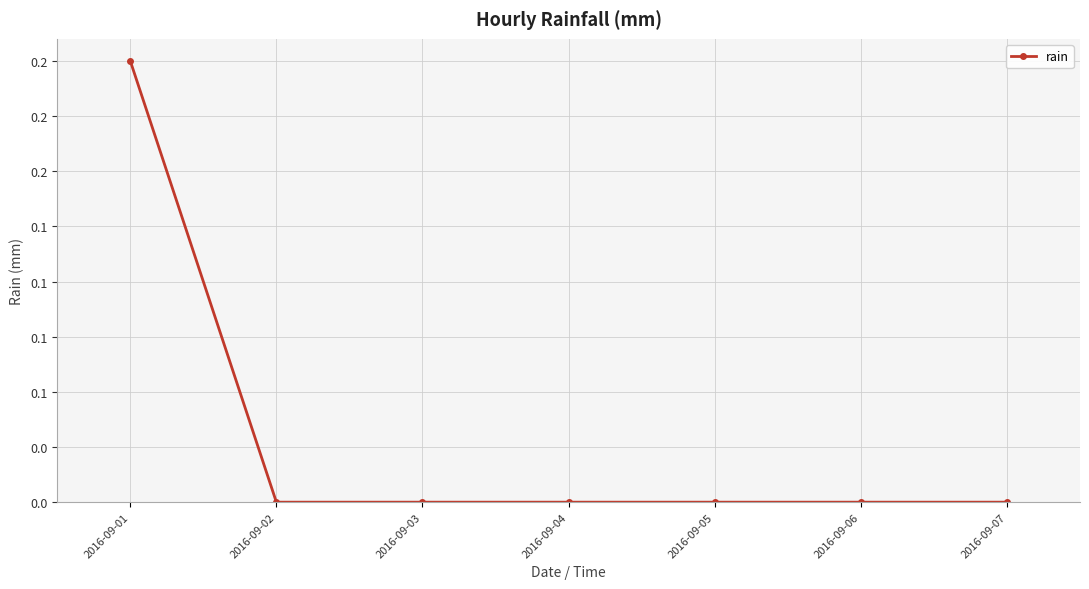

List the labels in order of value, largest first.

2016-09-01, 2016-09-02, 2016-09-03, 2016-09-04, 2016-09-05, 2016-09-06, 2016-09-07